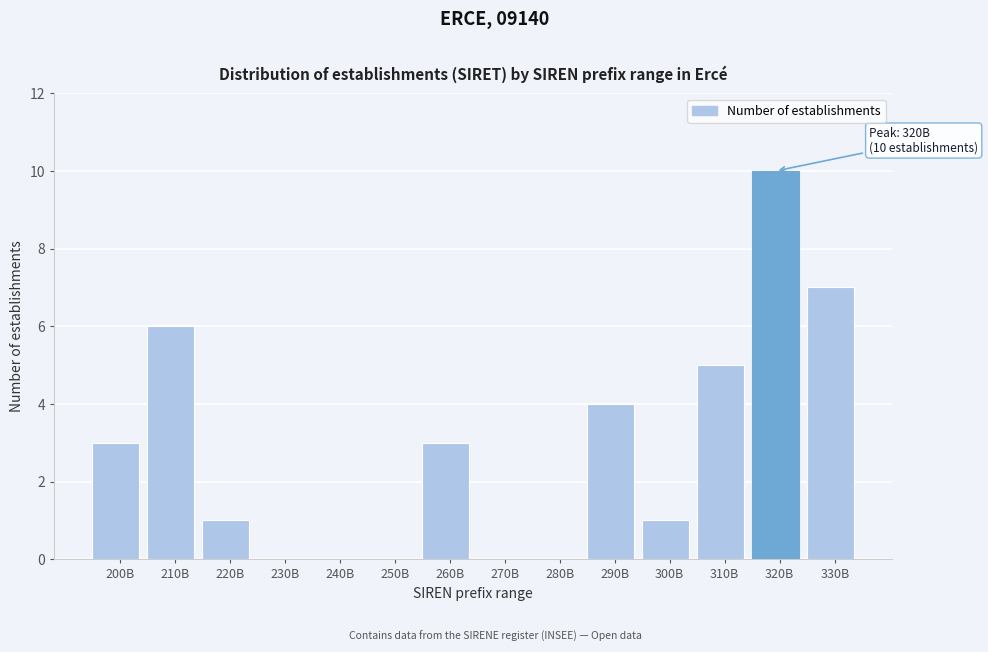

Reading right to left, what are all the values shown in this chart?

330B=7	320B=10	310B=5	300B=1	290B=4	280B=0	270B=0	260B=3	250B=0	240B=0	230B=0	220B=1	210B=6	200B=3